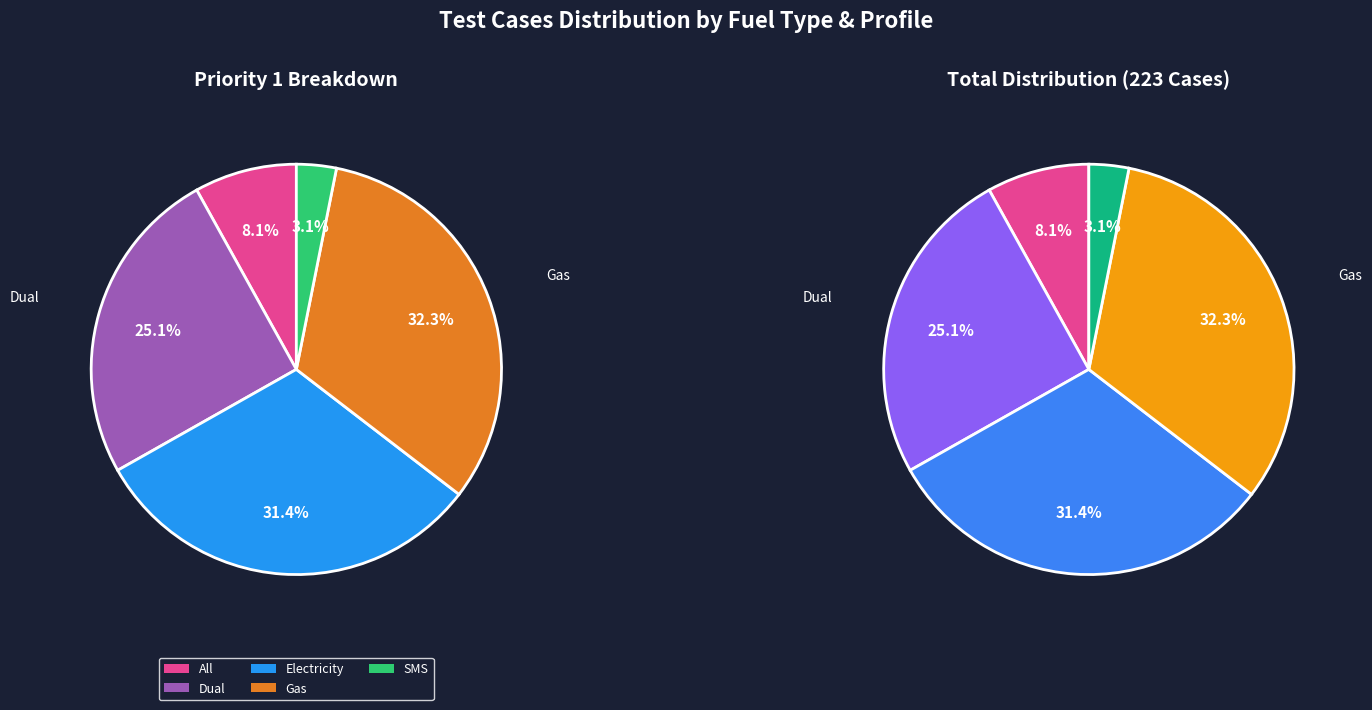

Approximately how many times larger is the value at SMS compared to Electricity?

0.1